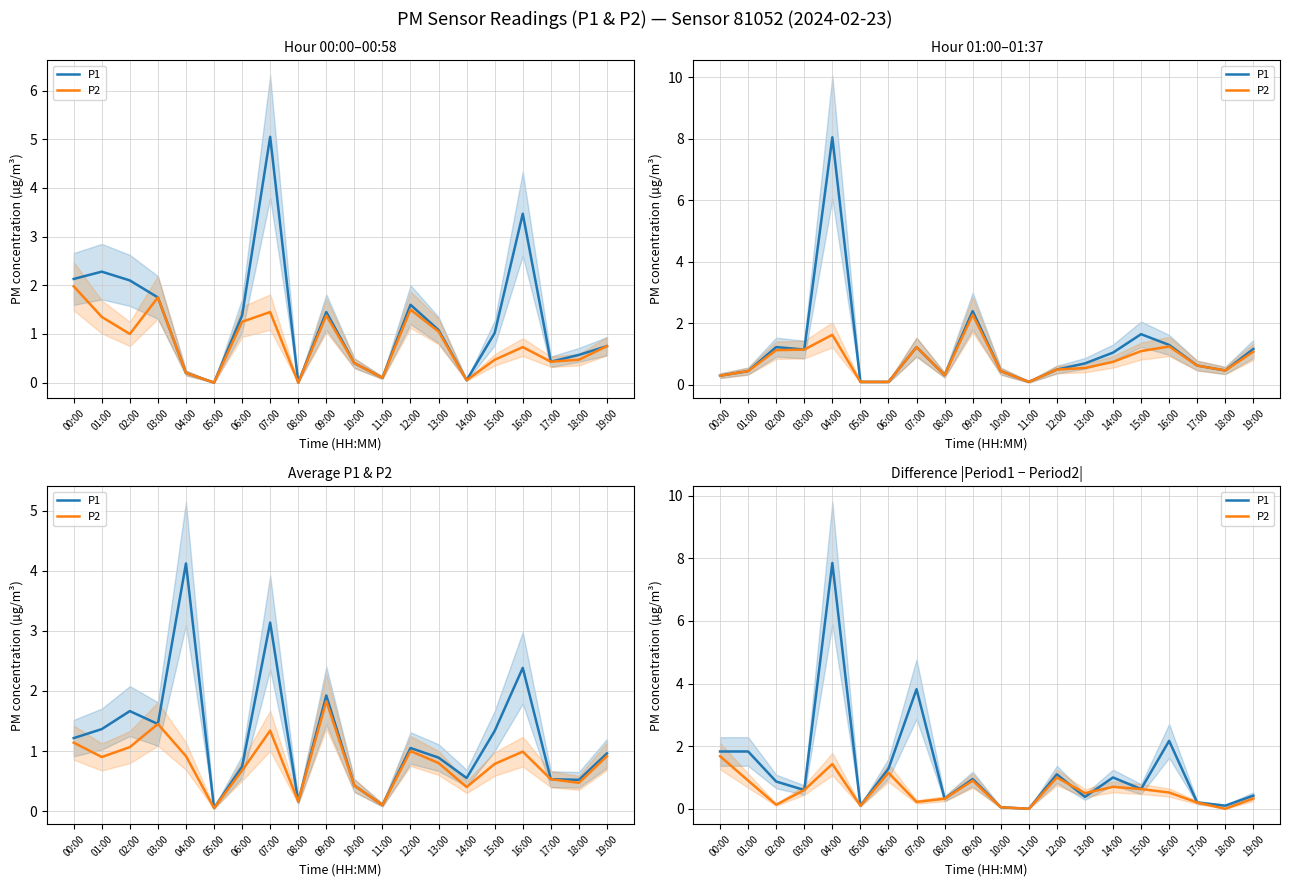

At which label does P2 reach its minimum?

11:00